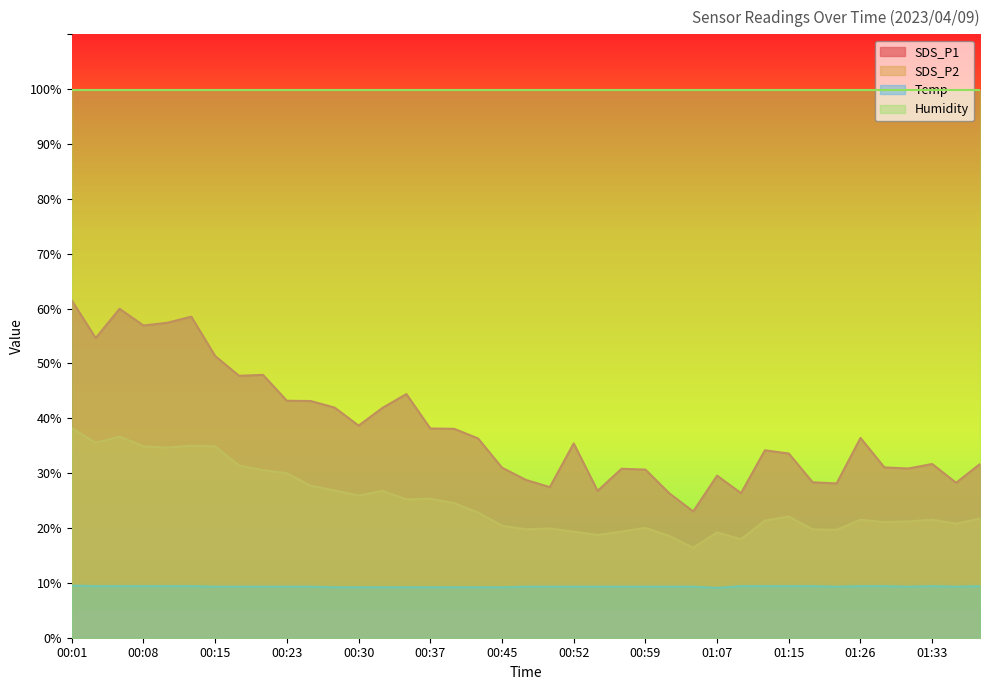

How many data points does each series have?

39